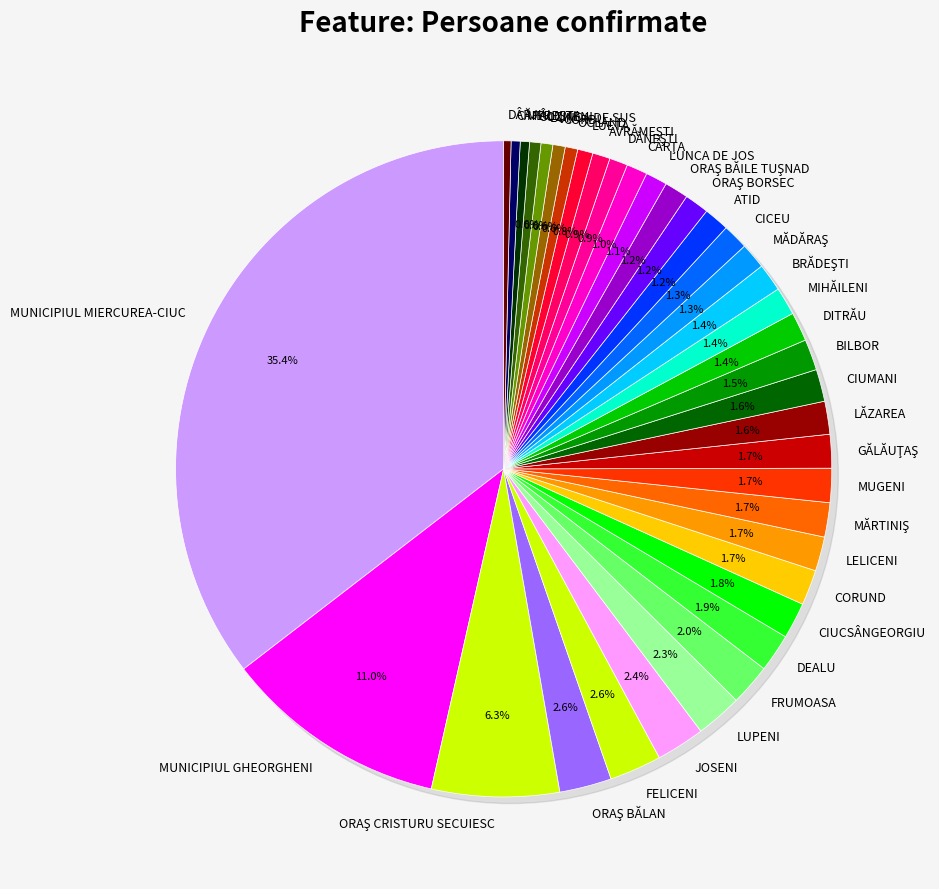

What percentage is the FRUMOASA slice, to the nearest percent?

2%